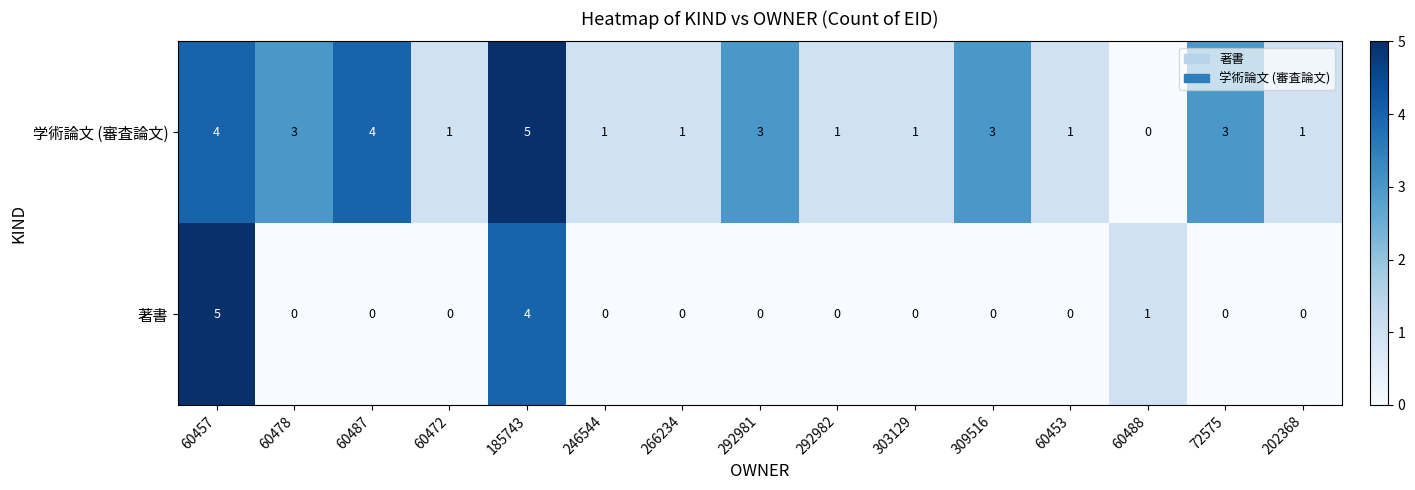

The 著書 series shows 0 at 309516. True or false?

True